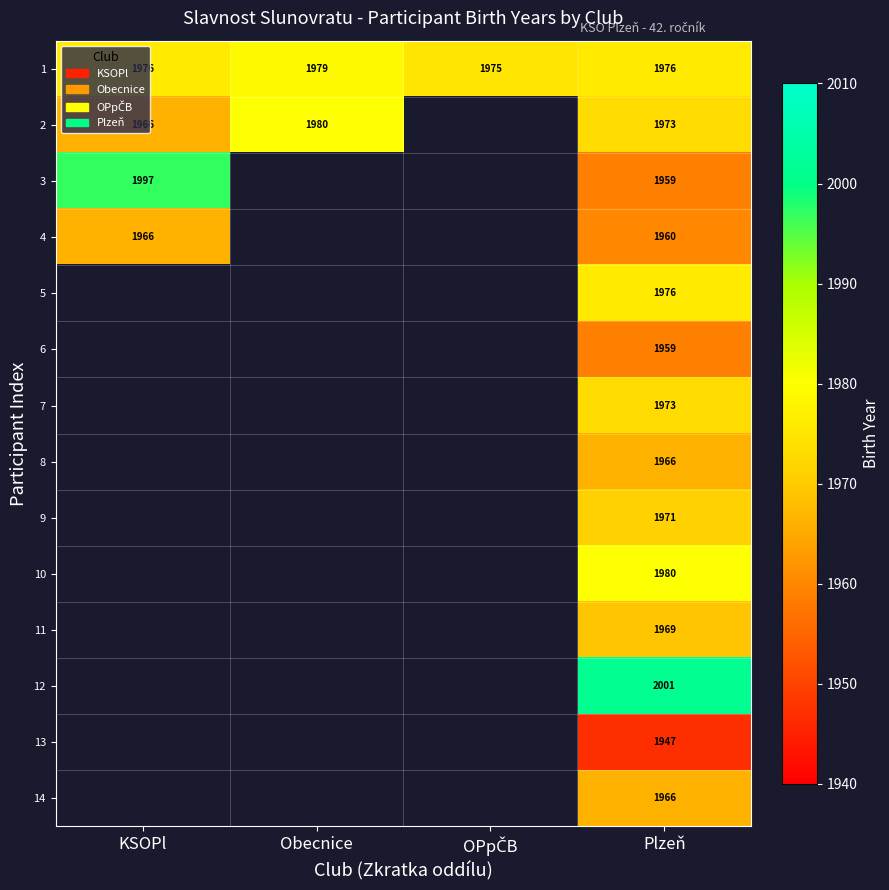

What is the sum of the 2 values at Obecnice and KSOPl?

3946